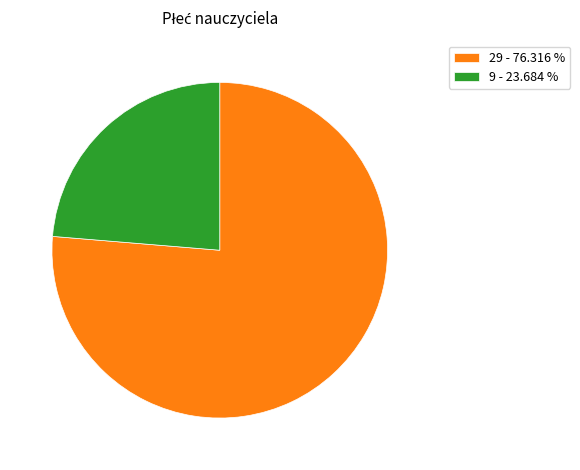

Rank the categories by value from highest to lowest.

29 - 76.316 %, 9 - 23.684 %